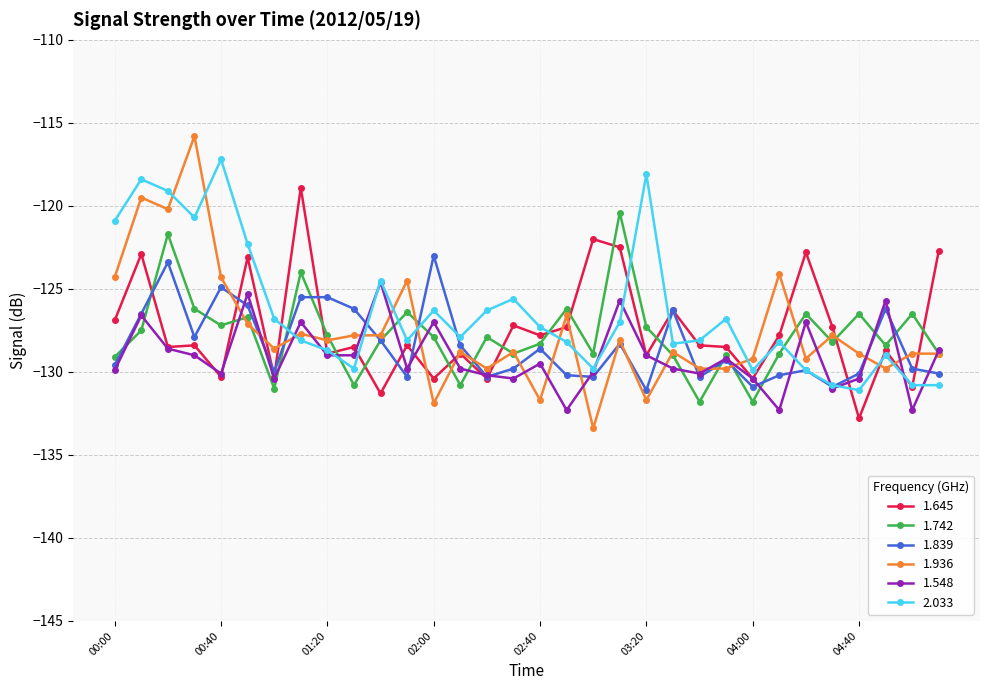

List the series in order of their peak value, lowest first.

1.548, 1.839, 1.742, 1.645, 2.033, 1.936